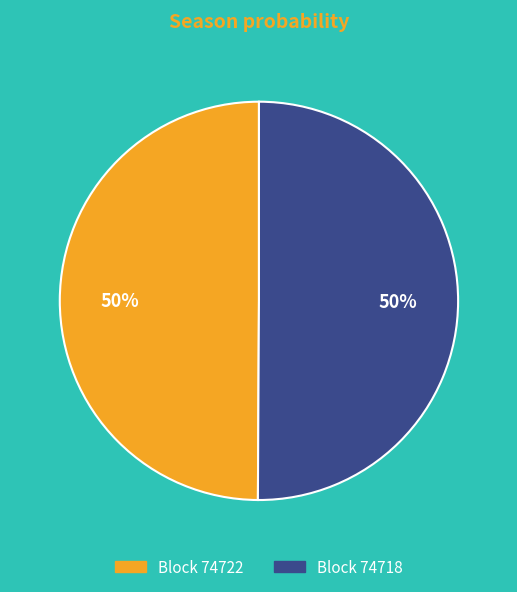

Which category has the smallest portion of the pie?

74722